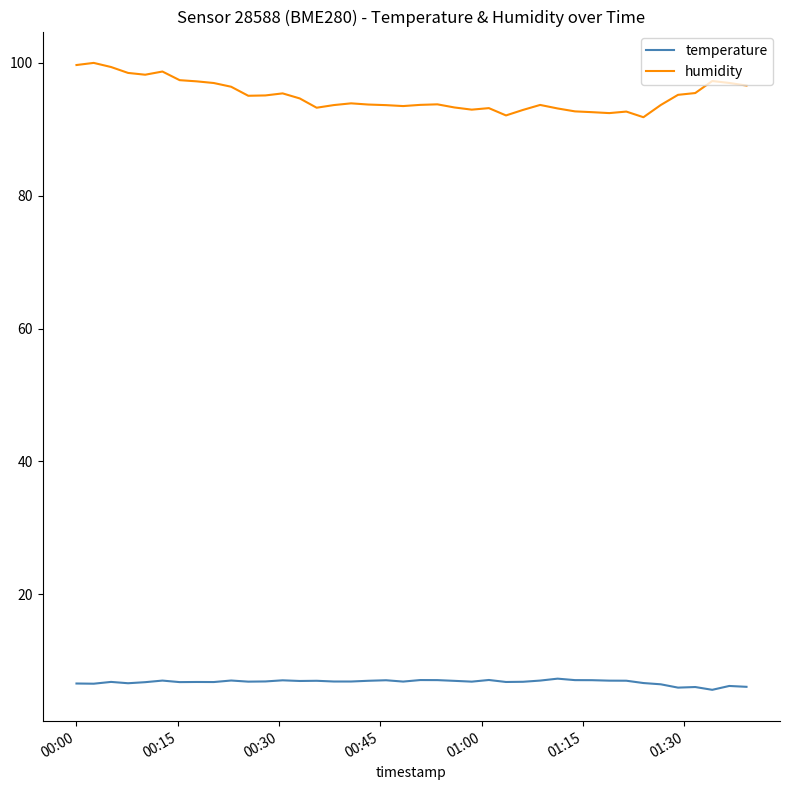

What is the difference between the maximum and minimum values in the humidity series?

8.2